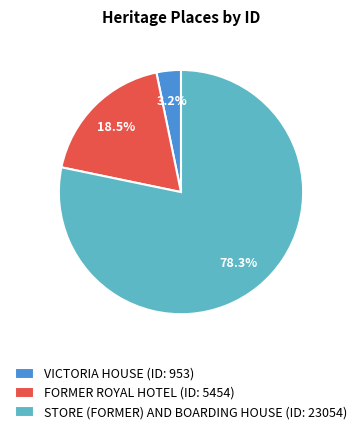

True or false: VICTORIA HOUSE accounts for 3% of the total.

True